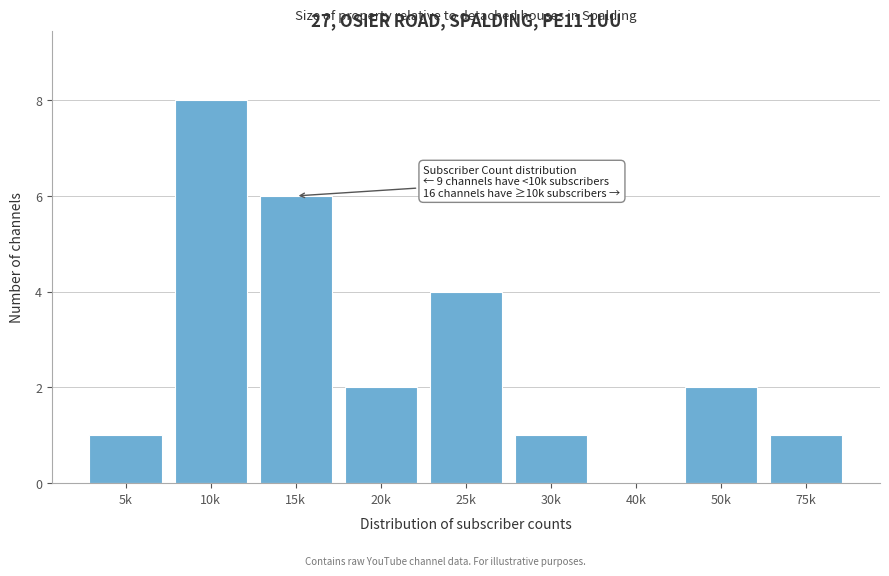

Reading left to right, transcribe all the data shown in this chart.

5k=1	10k=8	15k=6	20k=2	25k=4	30k=1	40k=0	50k=2	75k=1